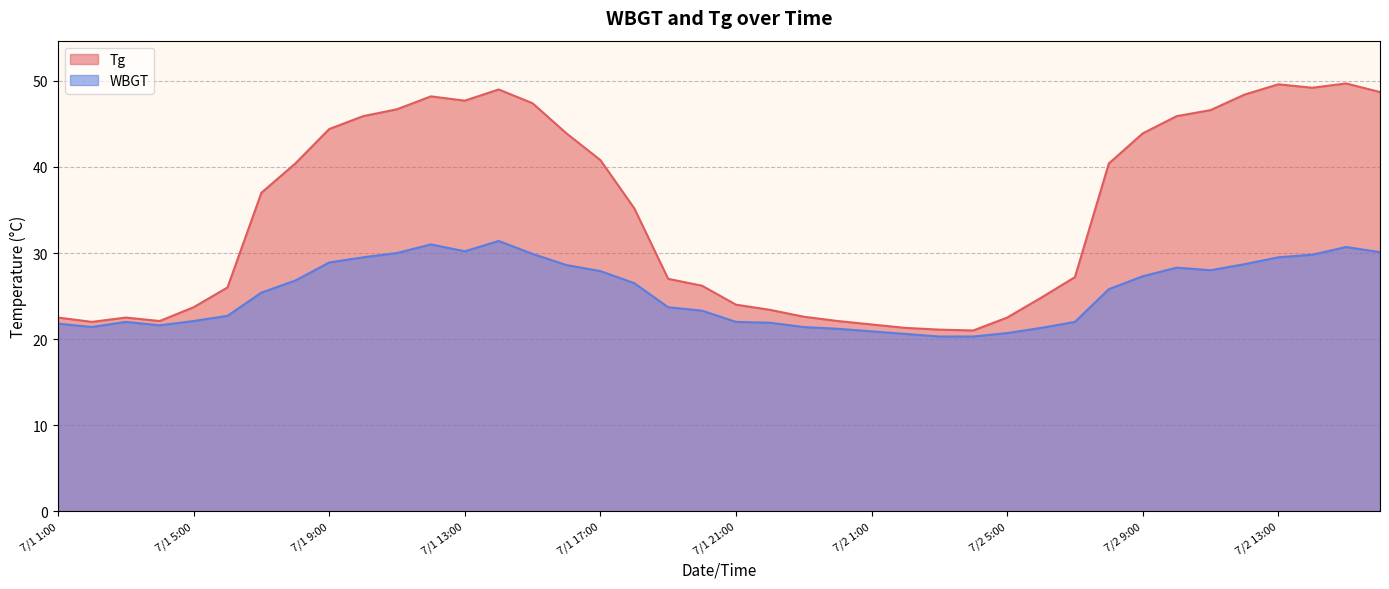

Between 7/2 5:00 and 7/1 3:00, which is larger?

7/2 5:00